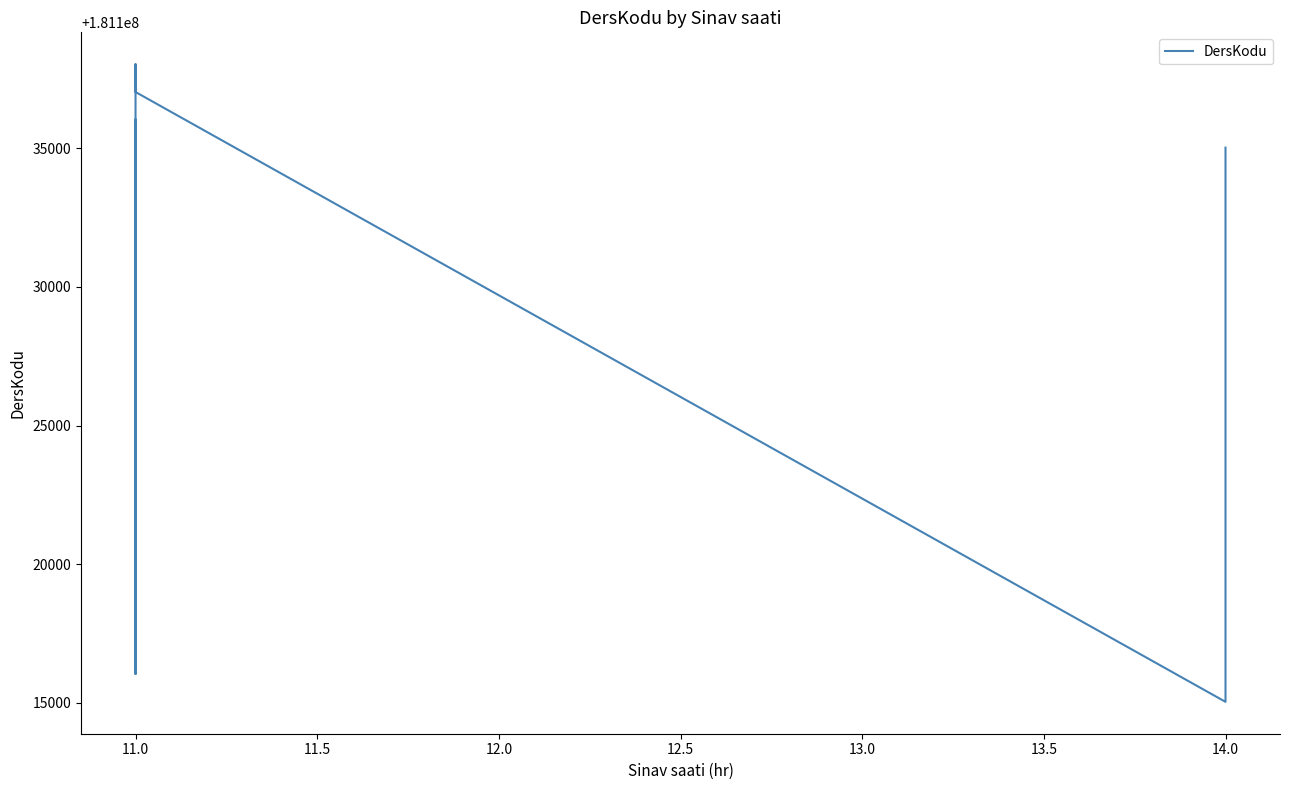

How many lines are shown in the chart?

1